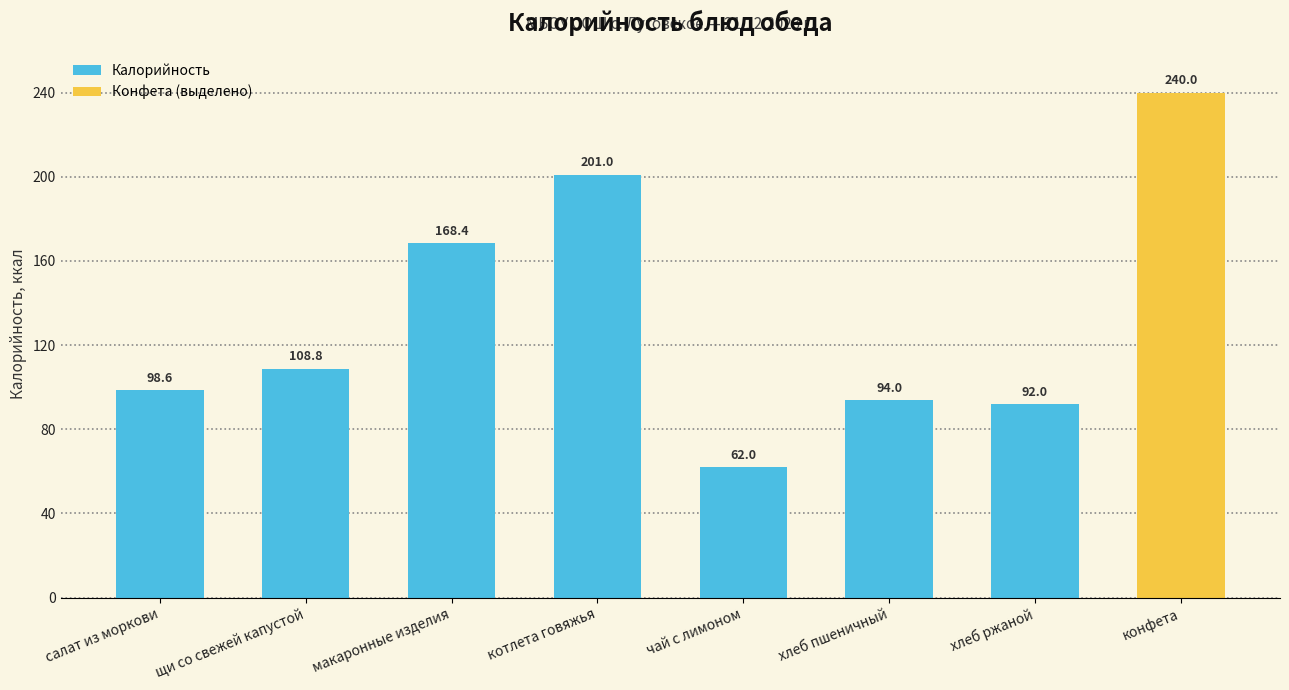

What is the label of the 3rd bar from the left?

макаронные изделия